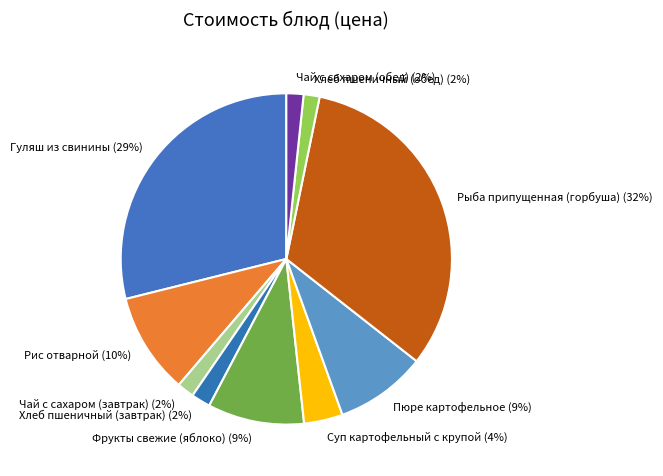

Approximately how many times larger is the value at Хлеб пшеничный (завтрак) compared to Гуляш из свинины?

0.1